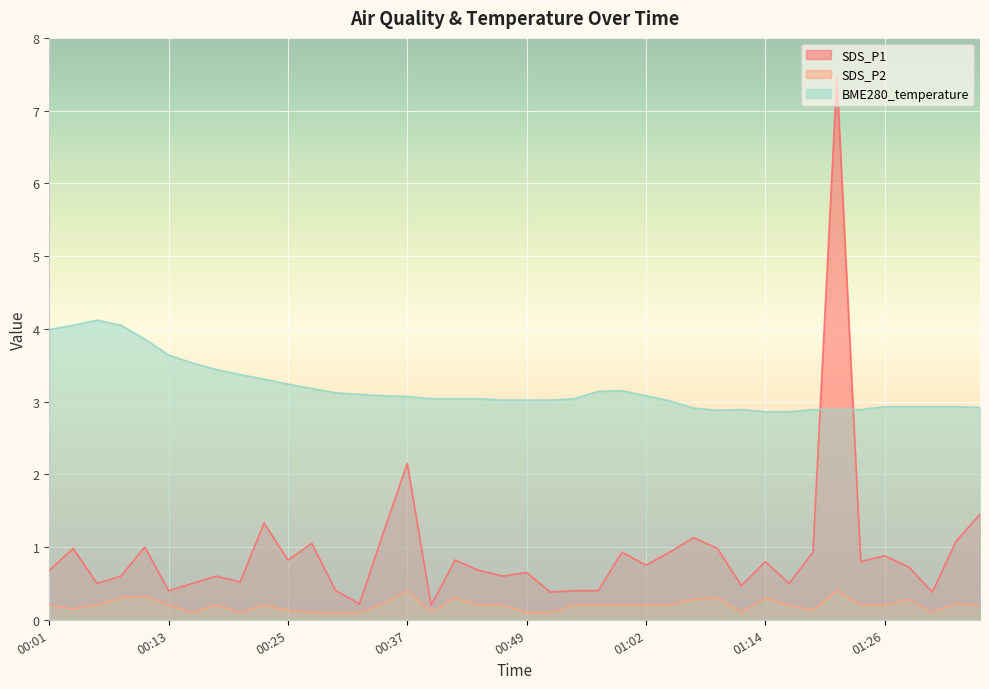

Reading left to right, what are all the values shown in this chart?

SDS_P1: 0.7	1.0	0.5	0.6	1.0	0.4	0.5	0.6	0.5	1.3	0.8	1.1	0.4	0.2	1.2	2.1	0.2	0.8	0.7	0.6	0.7	0.4	0.4	0.4	0.9	0.8	0.9	1.1	1.0	0.5	0.8	0.5	0.9	7.5	0.8	0.9	0.7	0.4	1.1	1.4
SDS_P2: 0.2	0.1	0.2	0.3	0.3	0.2	0.1	0.2	0.1	0.2	0.1	0.1	0.1	0.1	0.2	0.4	0.1	0.3	0.2	0.2	0.1	0.1	0.2	0.2	0.2	0.2	0.2	0.3	0.3	0.1	0.3	0.2	0.1	0.4	0.2	0.2	0.3	0.1	0.2	0.2
BME280_temperature: 4.0	4.0	4.1	4.0	3.9	3.6	3.5	3.4	3.4	3.3	3.2	3.2	3.1	3.1	3.1	3.1	3.0	3.0	3.0	3.0	3.0	3.0	3.0	3.1	3.1	3.1	3.0	2.9	2.9	2.9	2.9	2.9	2.9	2.9	2.9	2.9	2.9	2.9	2.9	2.9